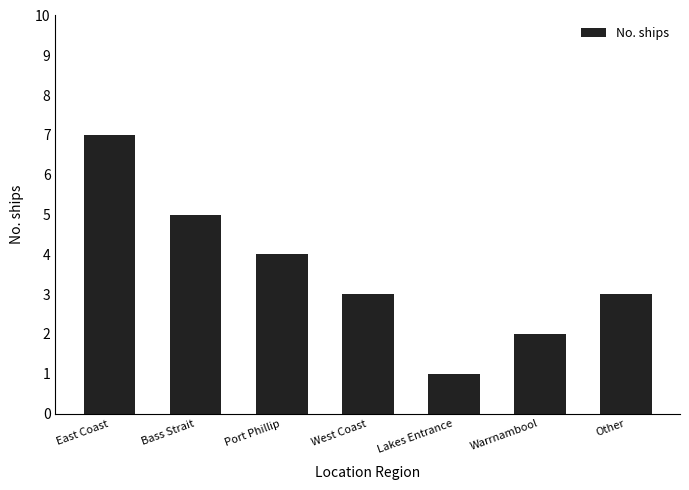

True or false: the data shows 4 at West Coast.

False